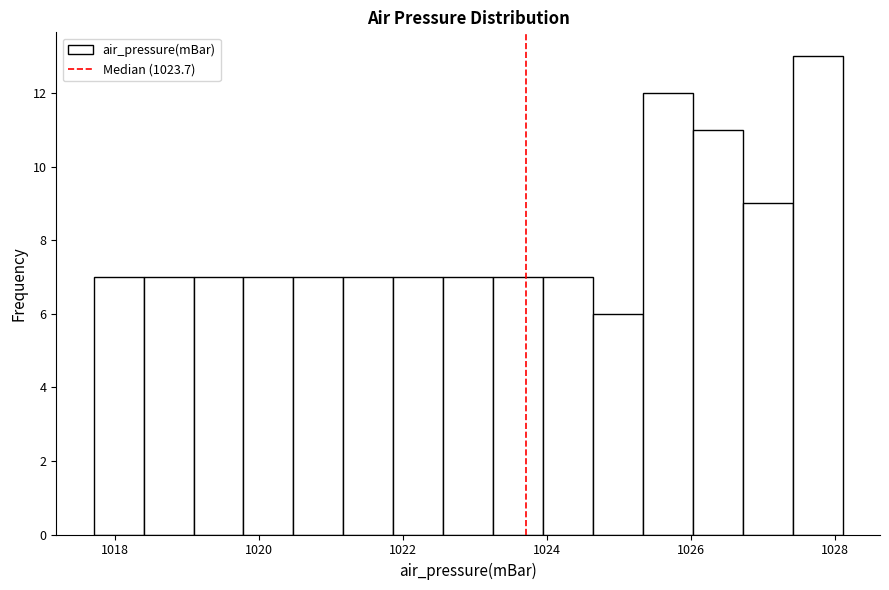

Around what value on the x-axis is the tallest bar? Give the approximate position of its centre, as read against the axis.

1027.8